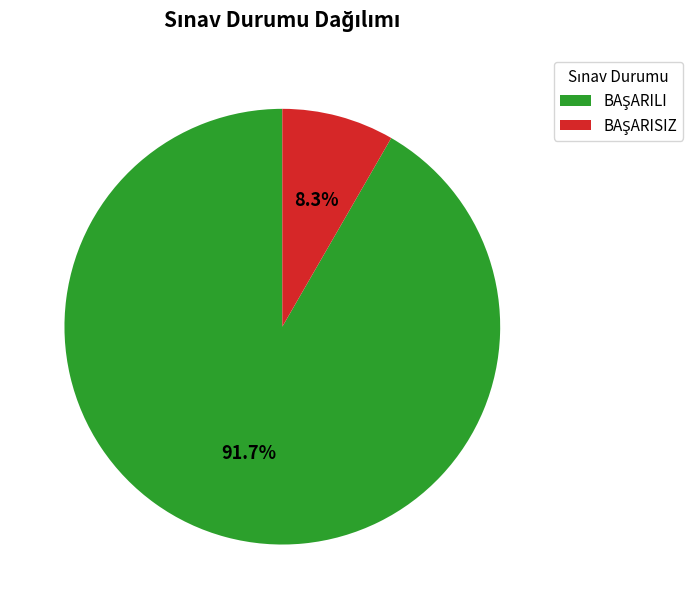

Does any single category account for the majority?

Yes